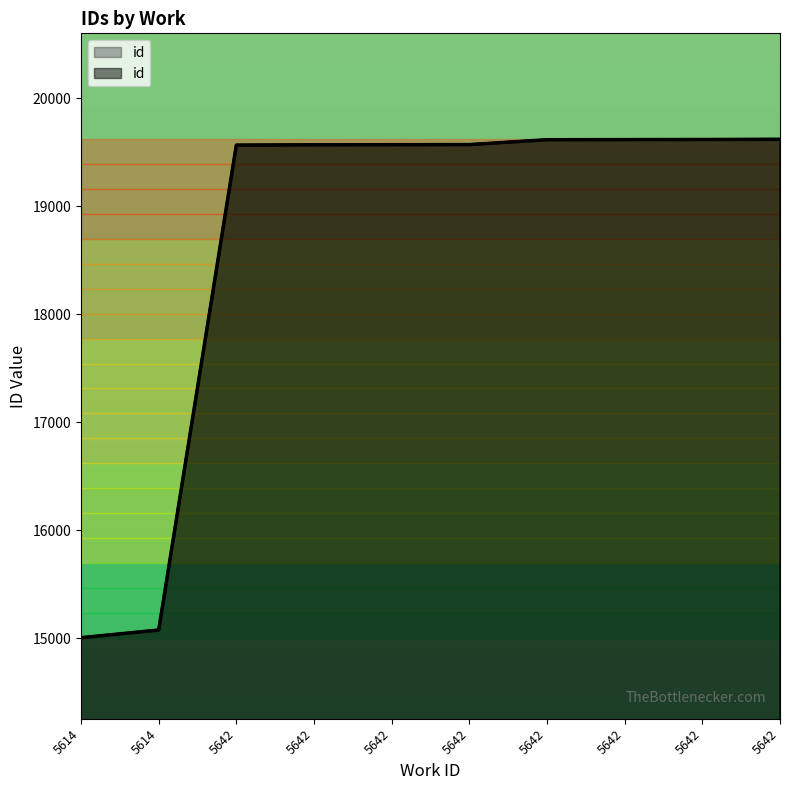

What is the greatest value displayed?

19618